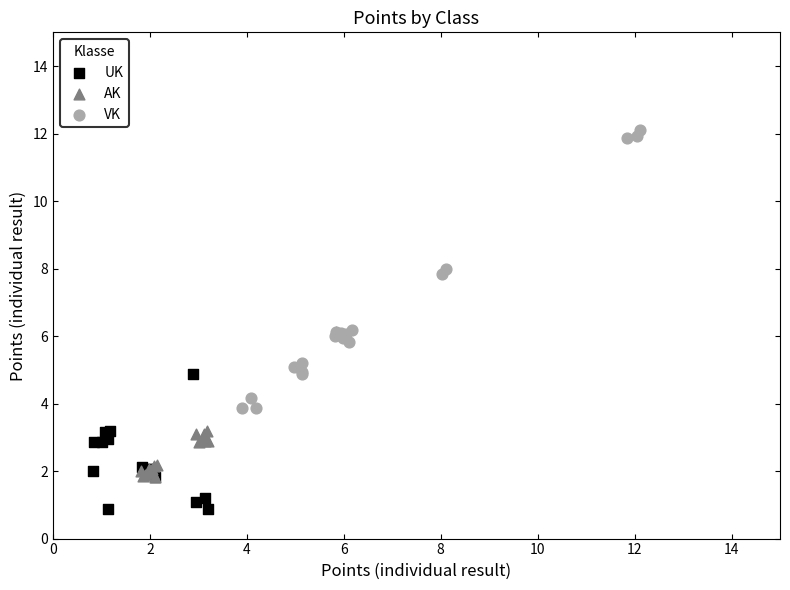

Which series contains the highest Y value?

VK